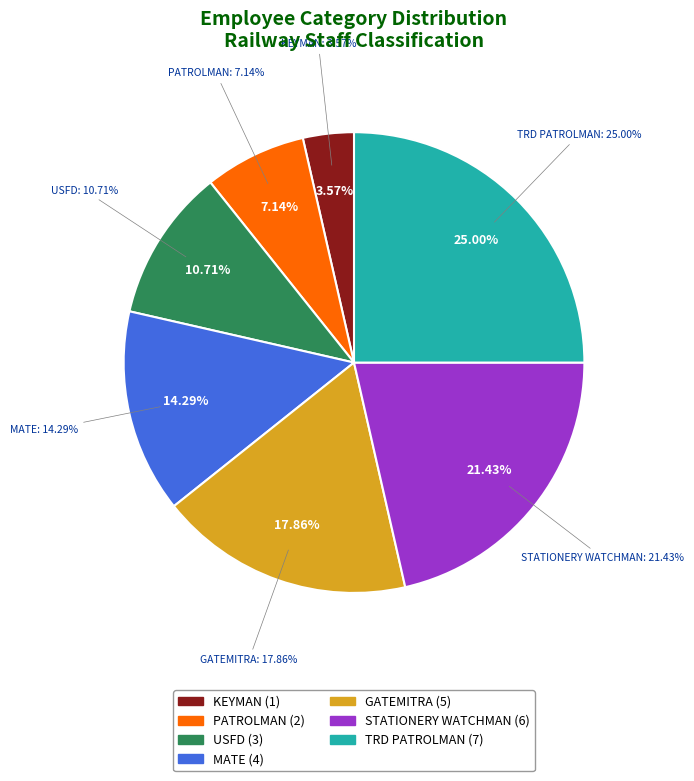

Is there a majority slice in this chart?

No